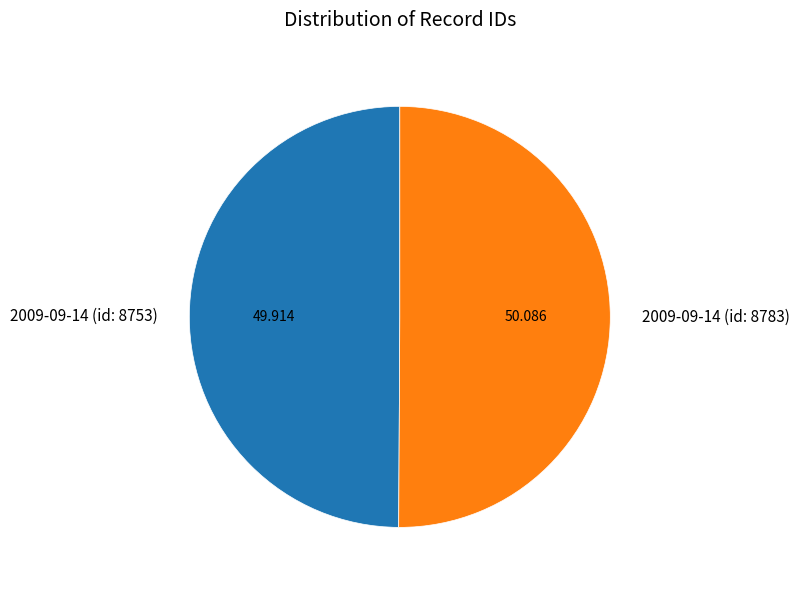

Is it true that 2009-09-14 (id: 8783) is 38% of the pie?

False